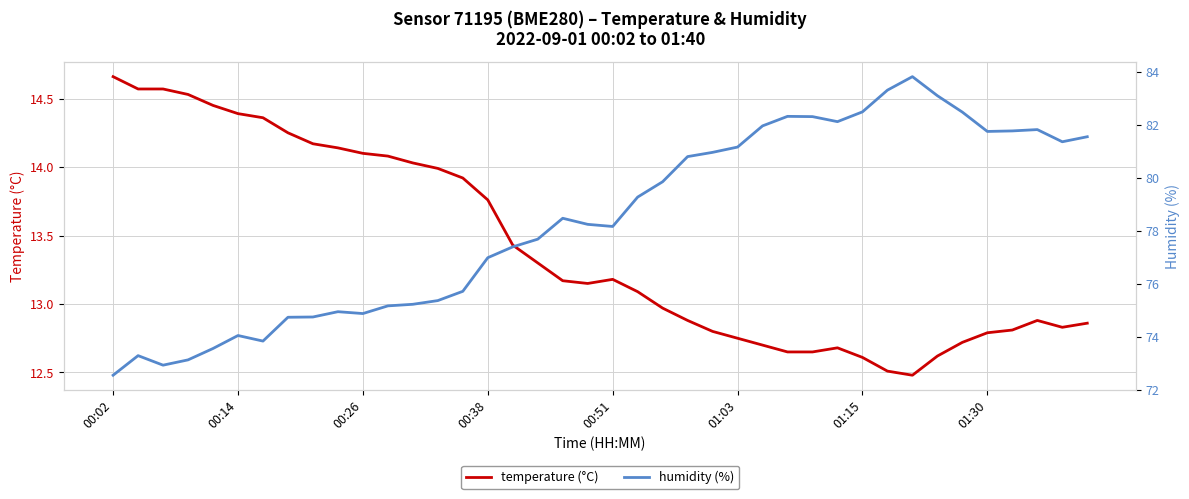

Which series changed the most between 00:02 and 00:14?

humidity